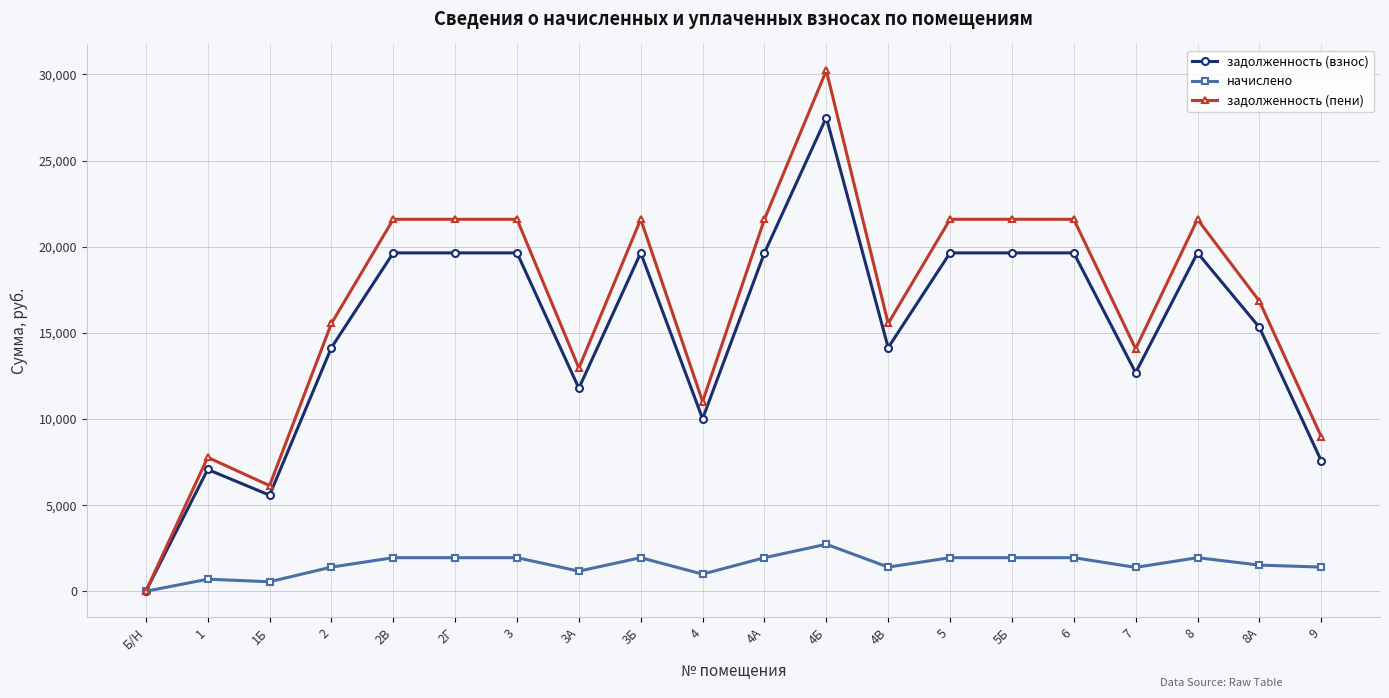

What is the highest value of the задолженность (пени) series?

30231.6